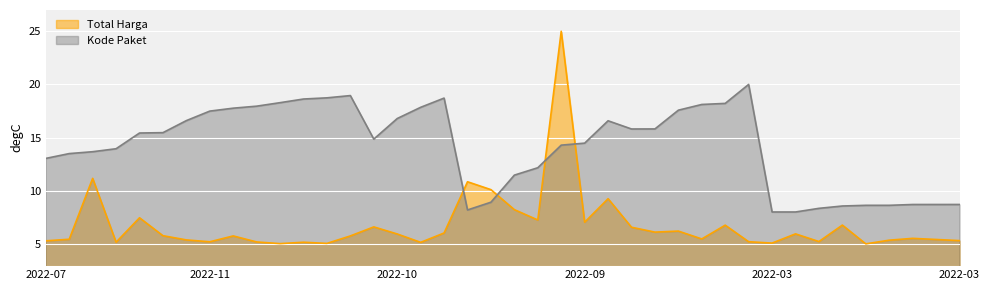

Read the Kode Paket (Scaled) value at 2022-12-13.

20.0